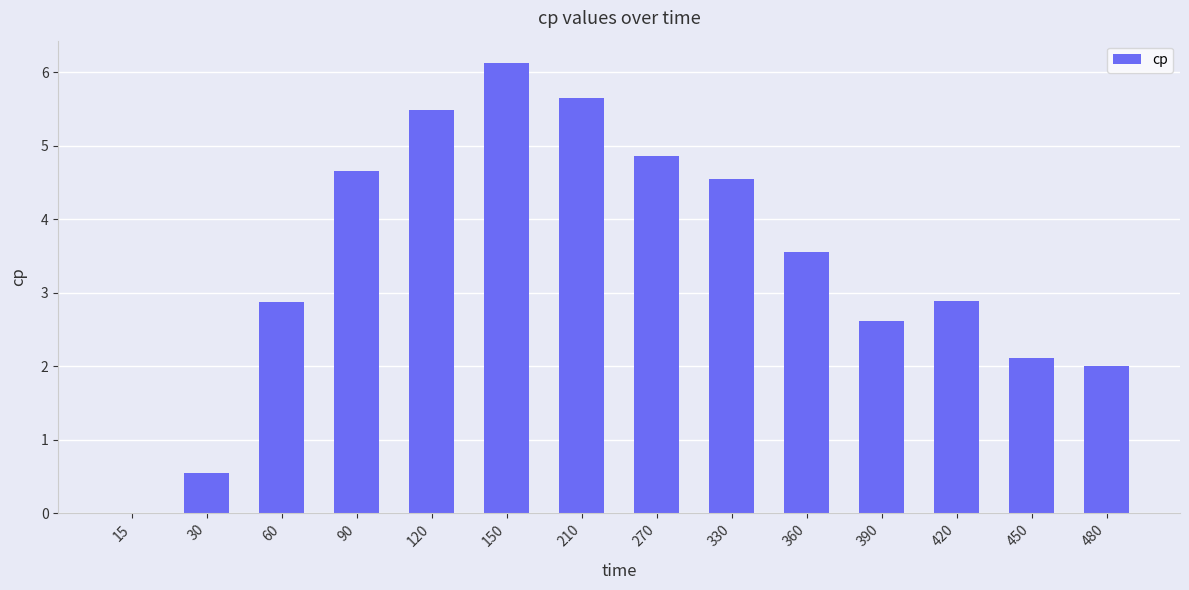

Are the bars horizontal?

No